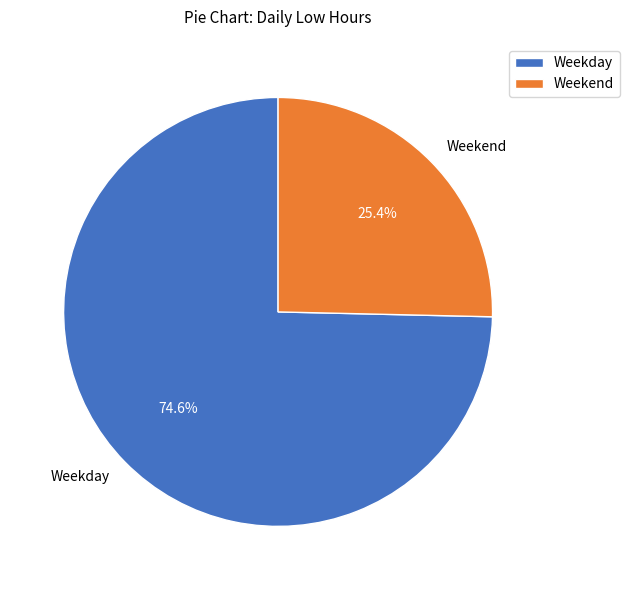

What is the ratio of the value at Weekday to the value at Weekend?

2.9